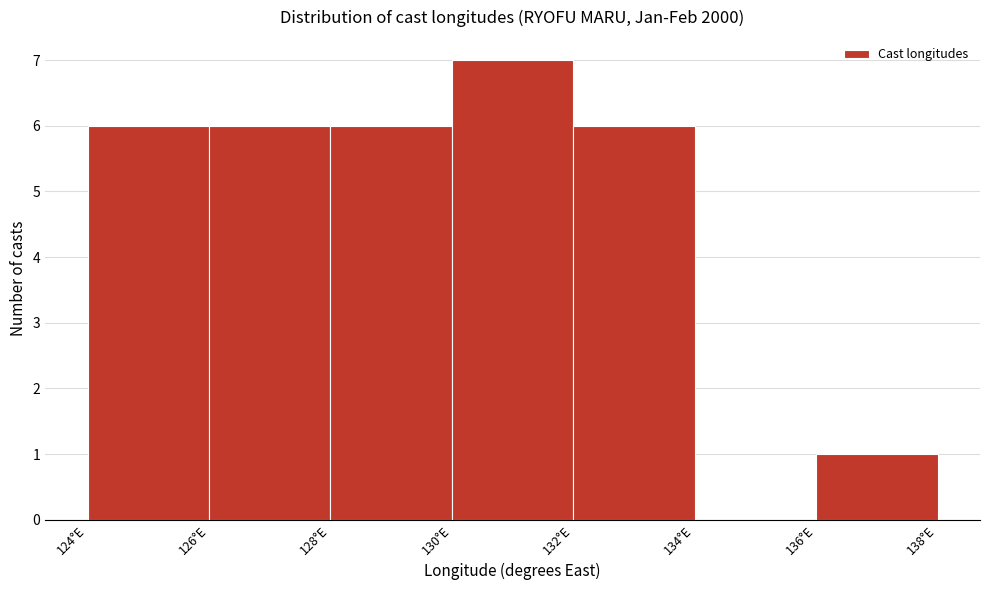

Reading left to right, transcribe this chart: for each bar, give the range it covers on the x-axis and its height. The values are not printed on the chart, so give them approximately, as read against the axis.

124 to 126: 6
126 to 128: 6
128 to 130: 6
130 to 132: 7
132 to 134: 6
134 to 136: 0
136 to 138: 1